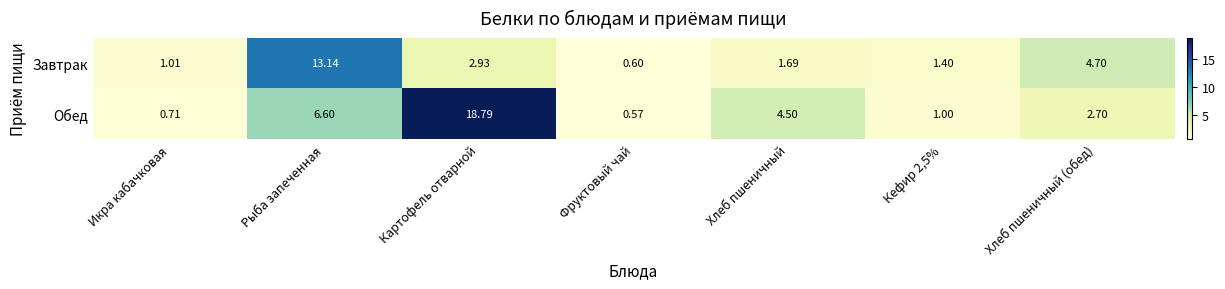

Which series has the largest range (max minus min)?

Обед